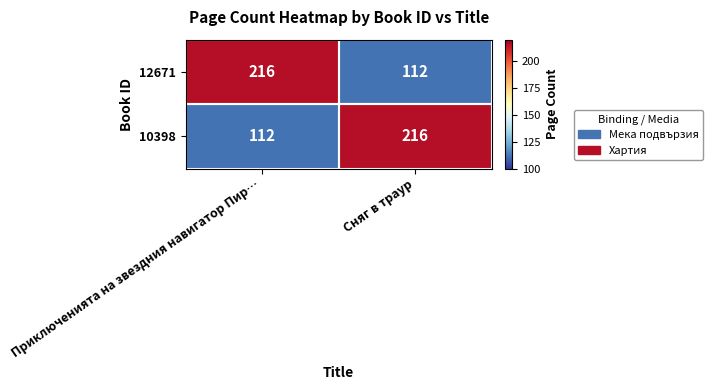

What is the maximum value shown in the chart?

216